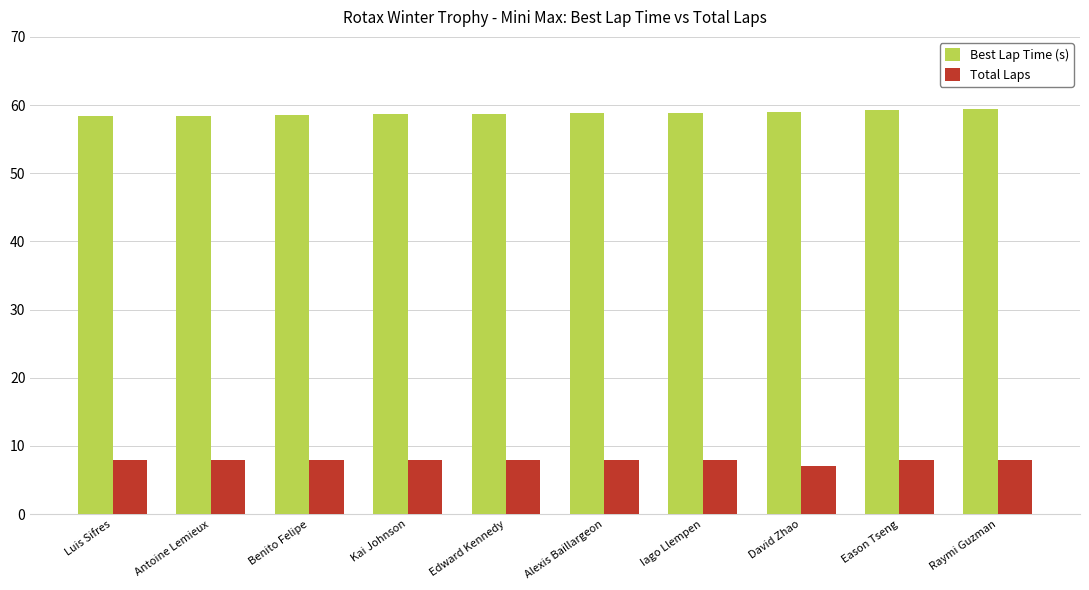

What position from the left is Iago Llempen?

7